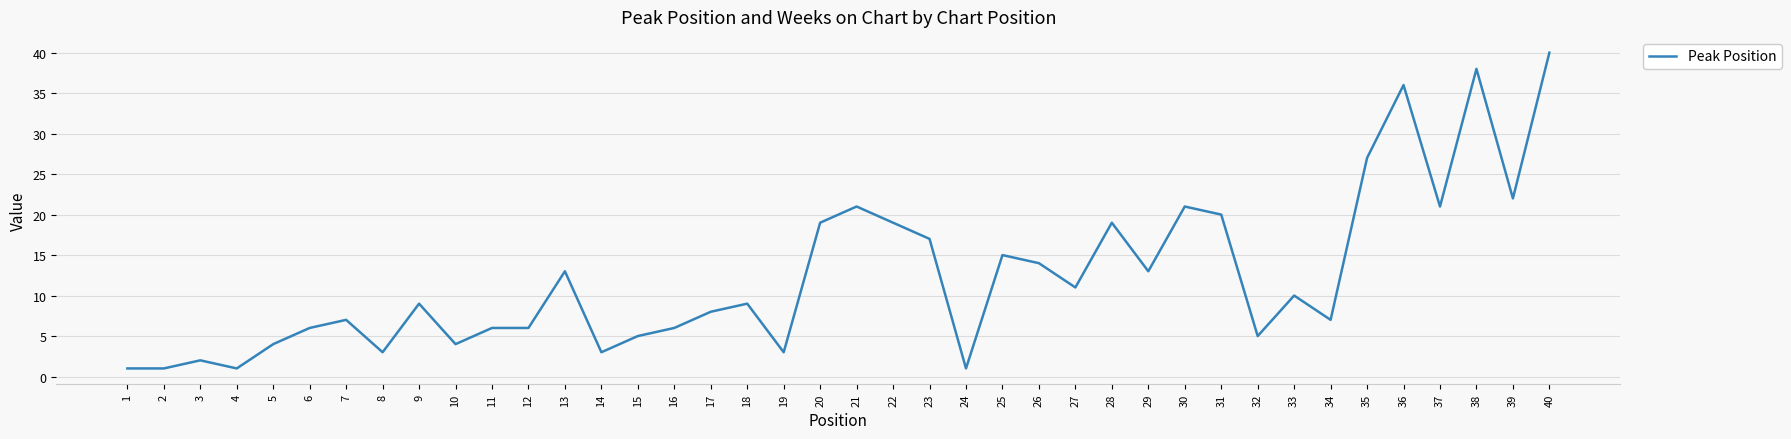

What is the sum of all values?

493